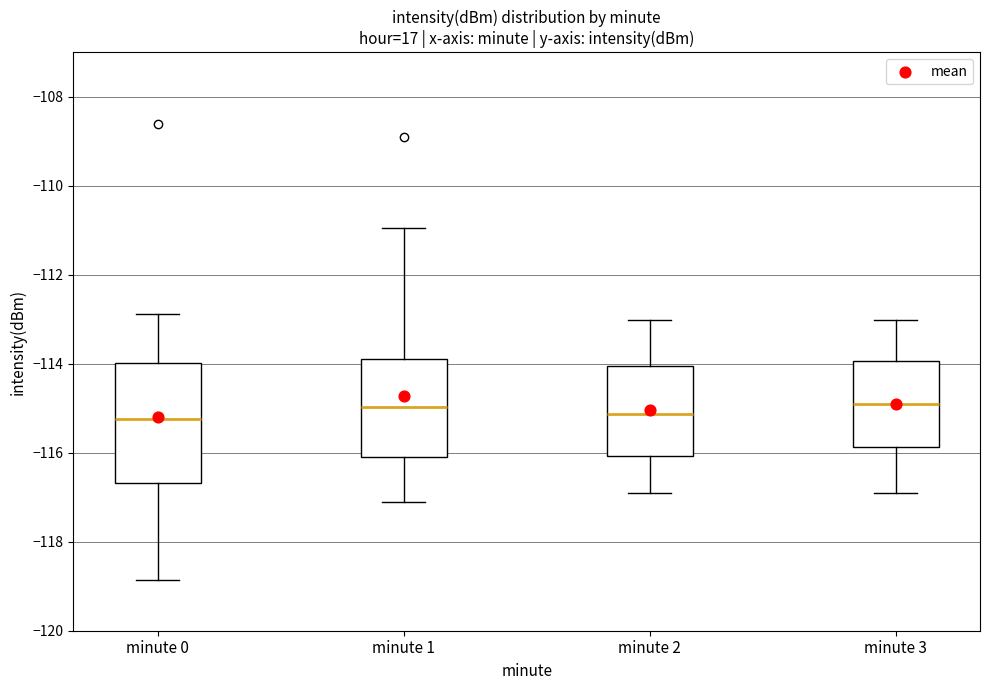

Which box is the tallest, from its lower edge to its upper edge?

minute 0